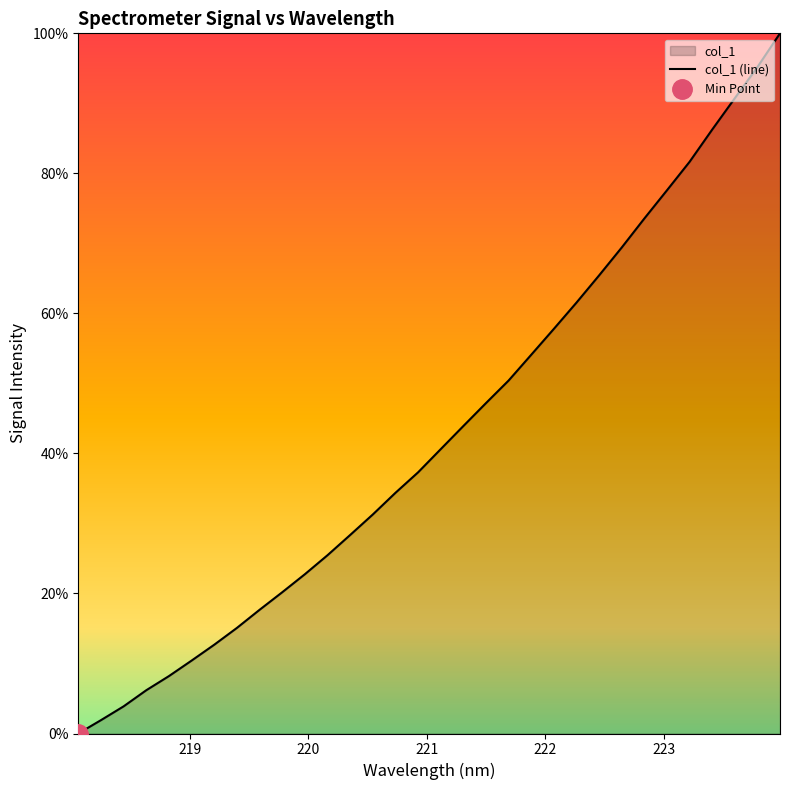

The chart shows a value of 58.2 at 17. True or false?

False